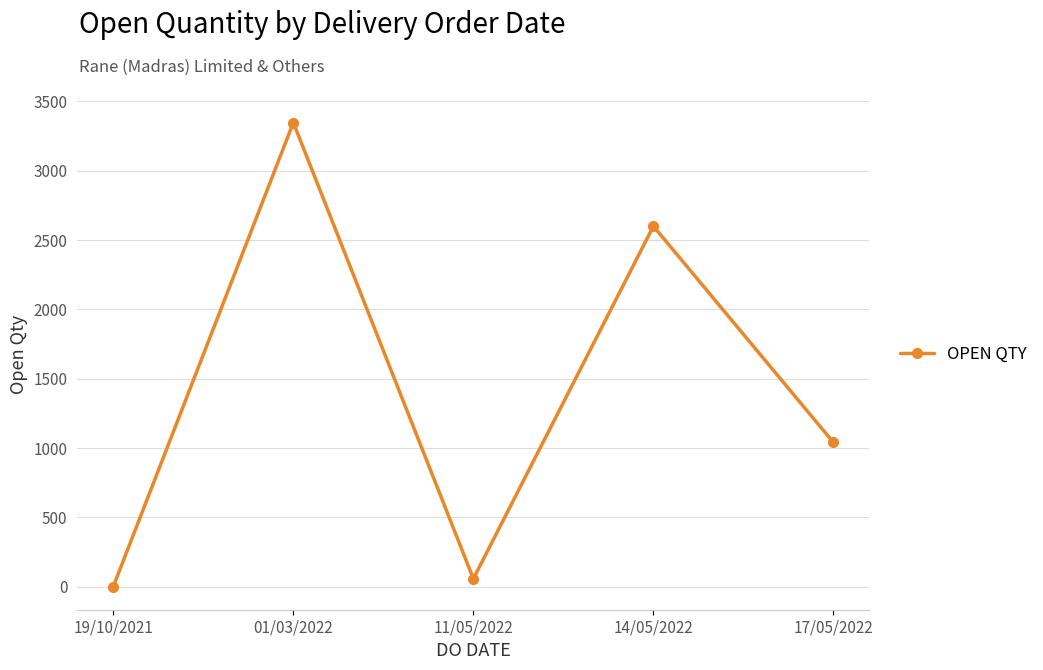

Does the chart display data point markers on the line(s)?

Yes